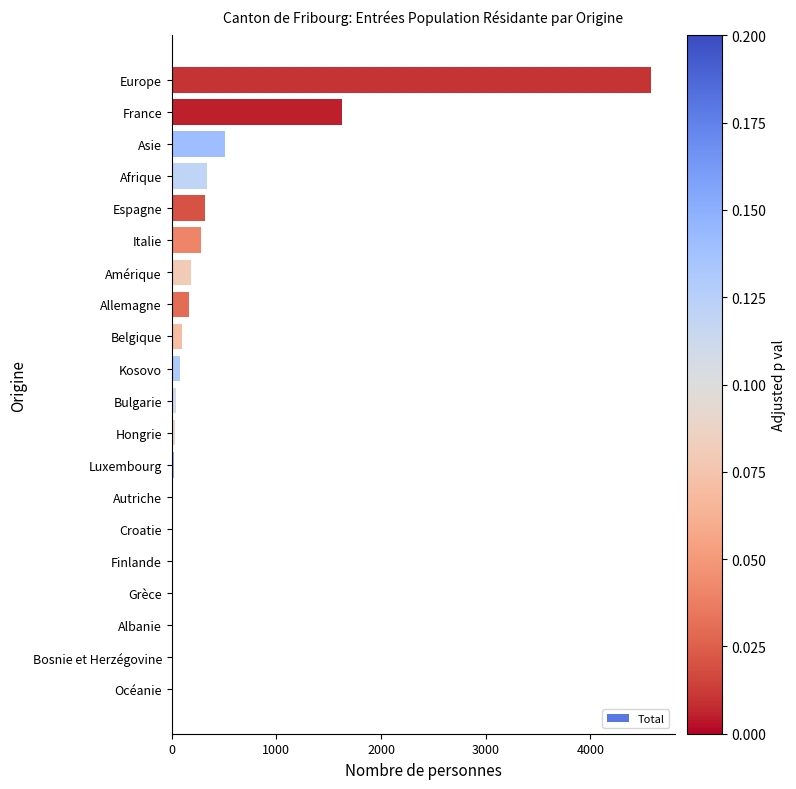

How many data points does each series have?

20